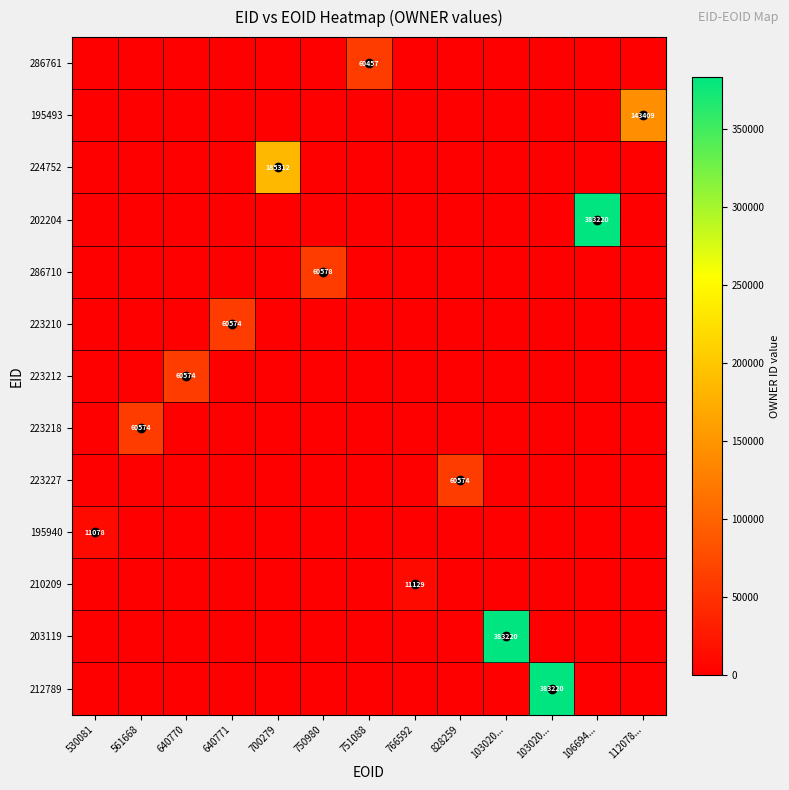

What is the sum of all 224752 values?

185312